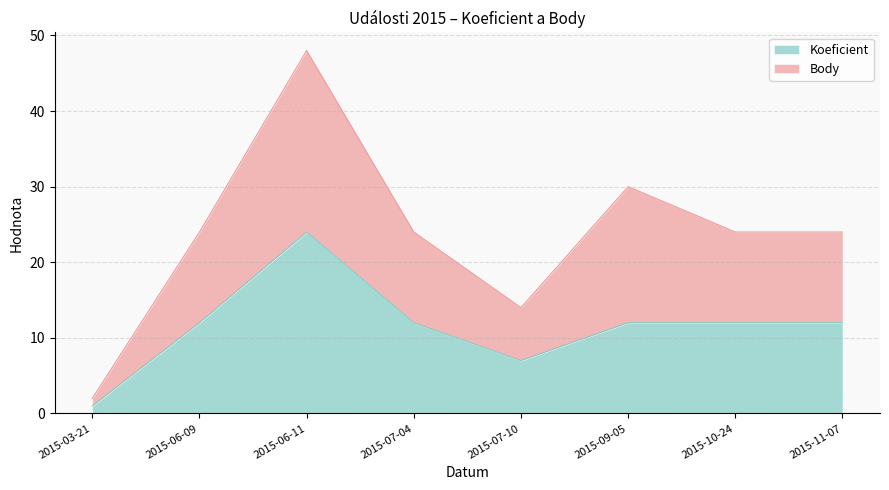

True or false: Body and Koeficient cross at least once.

False